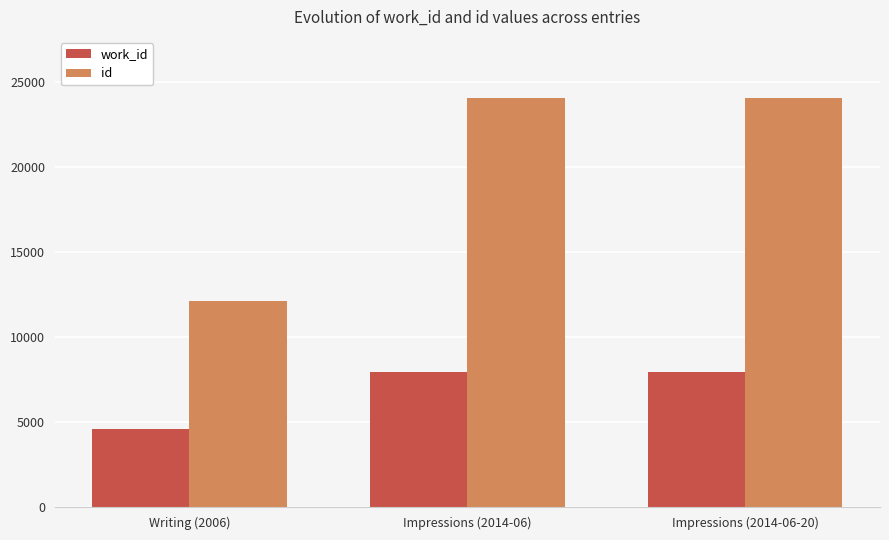

What is the label of the 3rd bar from the left?

Impressions (2014-06-20)